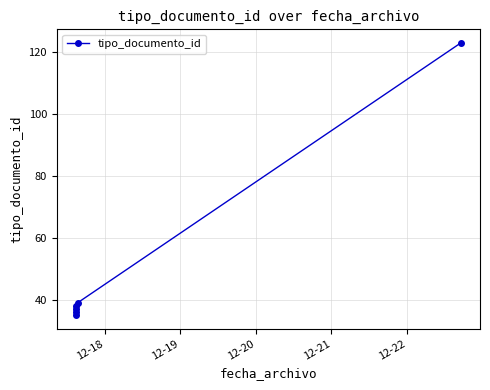

What is the change in value from 12-19 to 12-22?

+1